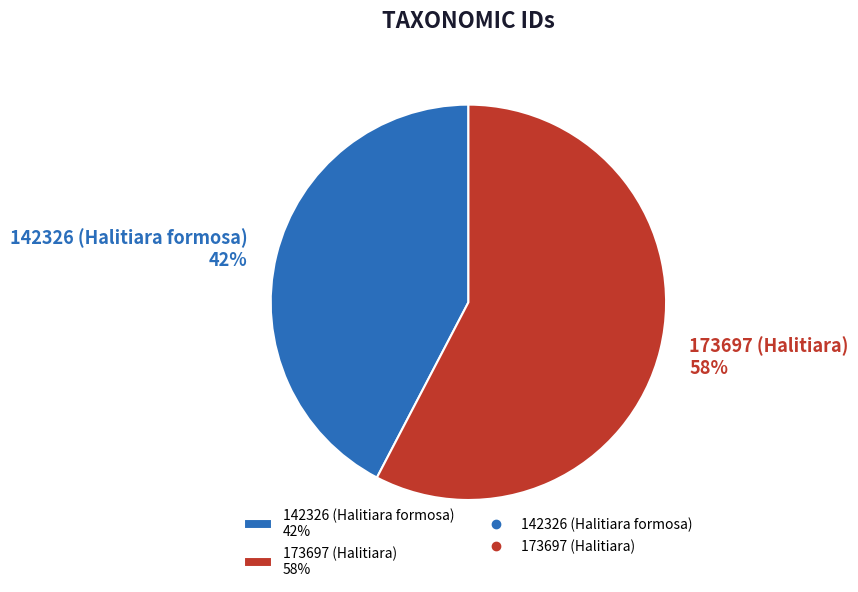

Which has a higher value, 173697 (Halitiara) or 142326 (Halitiara formosa)?

173697 (Halitiara)